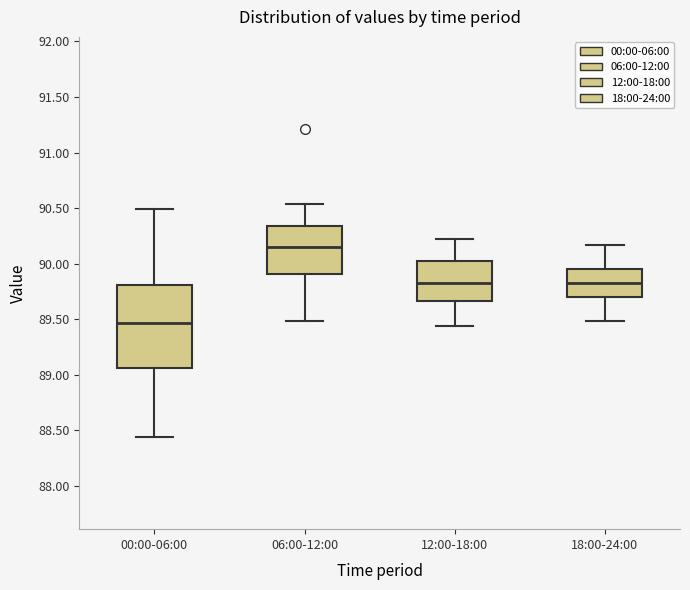

Where does the lower whisker of the box for 12:00-18:00 end on the y-axis? The values are not printed on the chart, so give them approximately, as read against the axis.

89.45